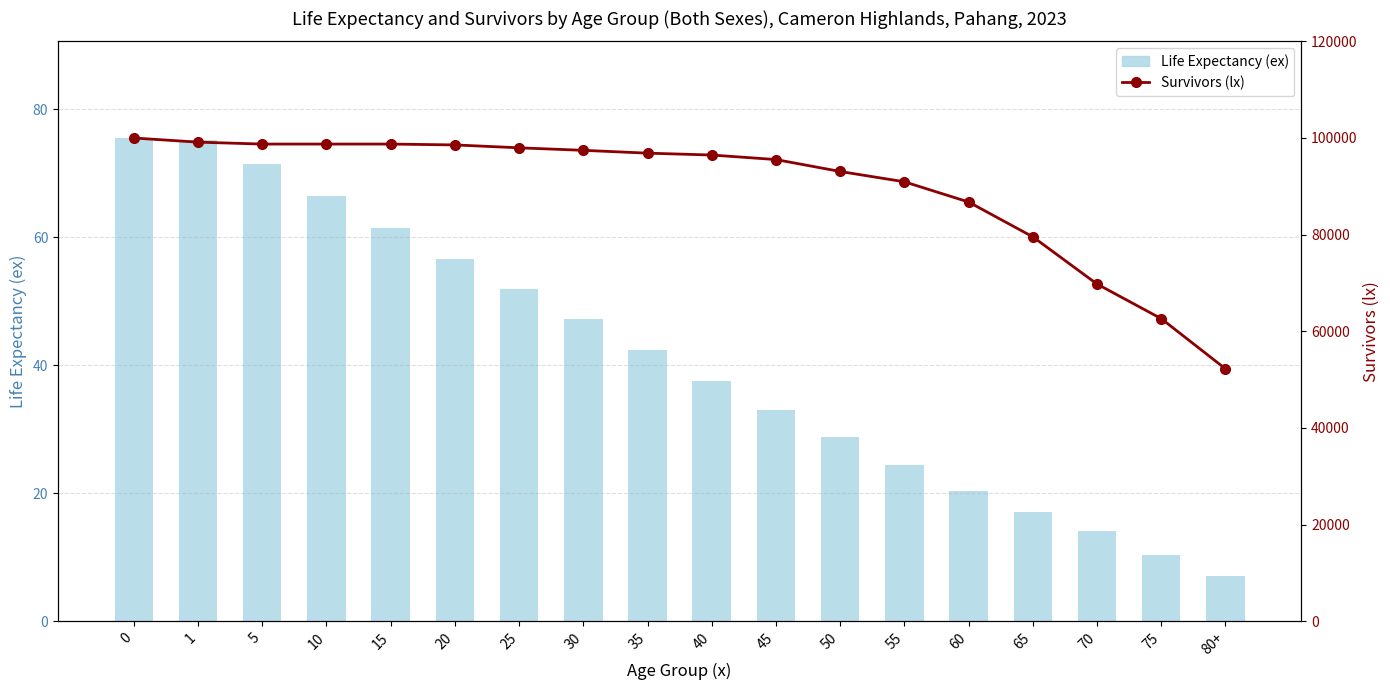

Does the chart contain stacked bars?

No